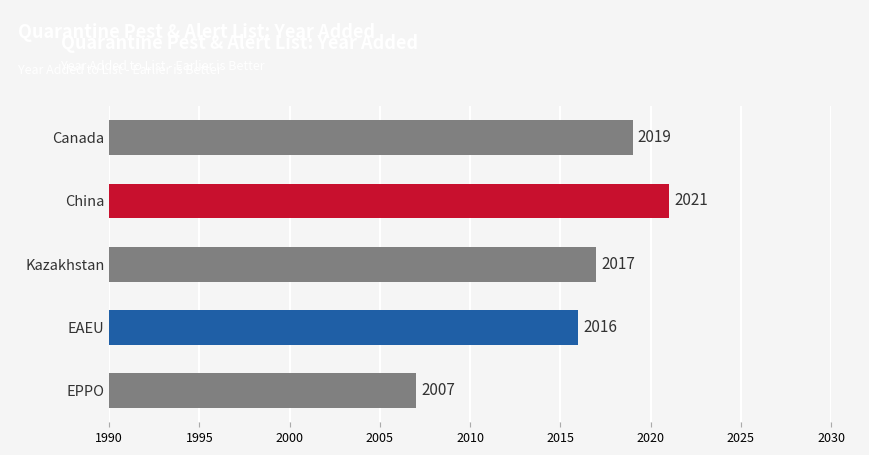

What position from the bottom is Canada?

5